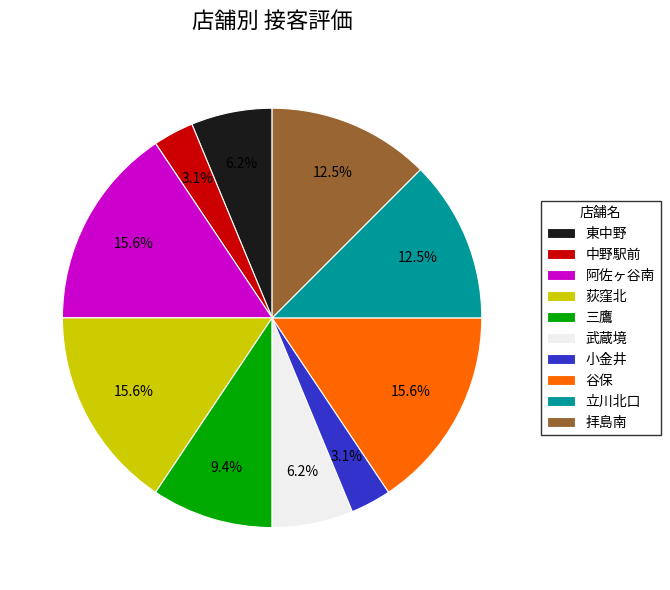

Count the number of slices in the pie.

10